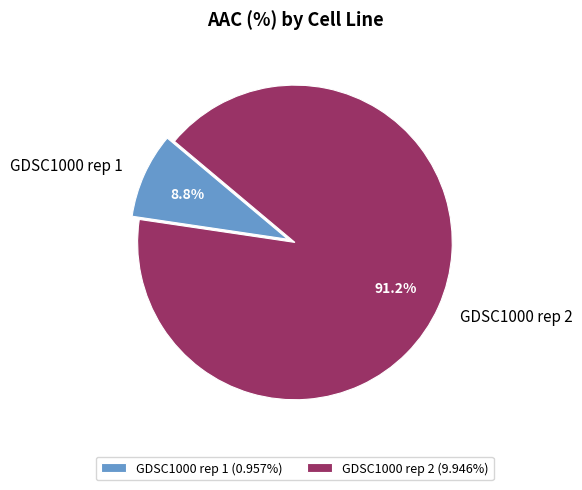

Which category has the smallest portion of the pie?

GDSC1000 rep 1